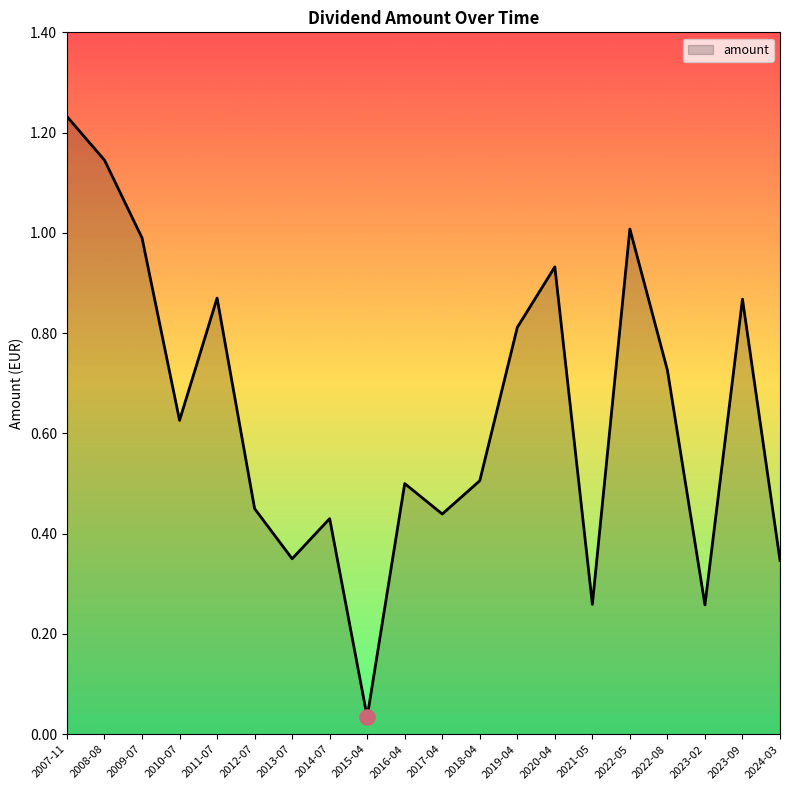

Between 2016-04 and 2009-07, which is larger?

2009-07